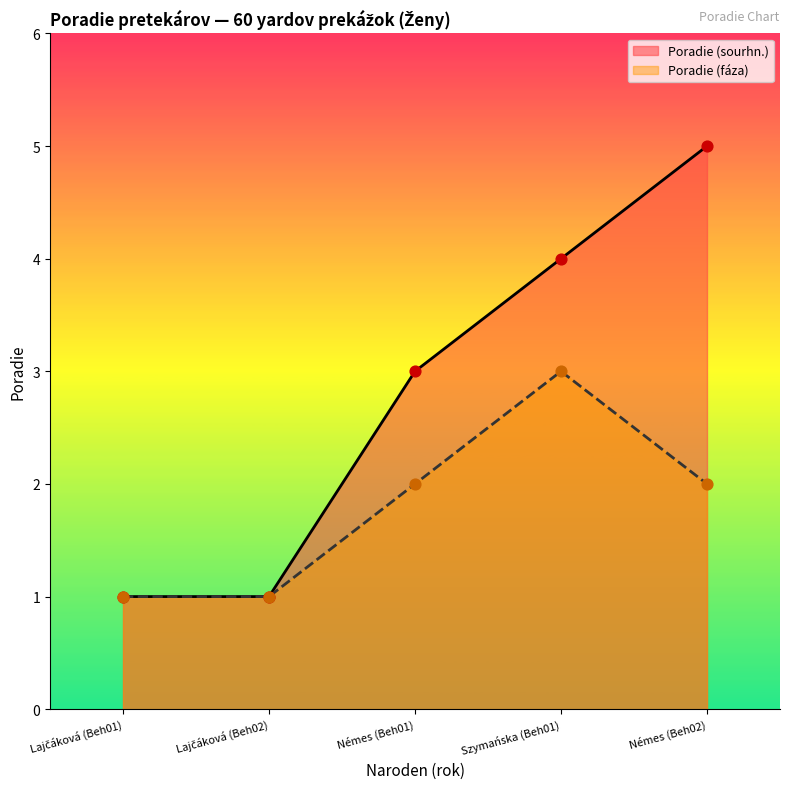

Which series contains the highest Y value?

Poradie (sourhn.)